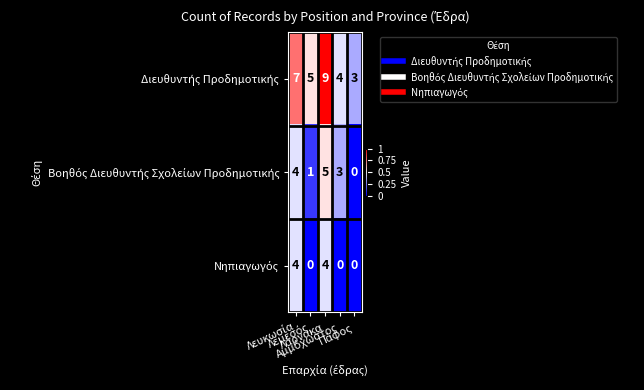

Rank the series by their maximum value, from lowest to highest.

Νηπιαγωγός, Βοηθός Διευθυντής Σχολείων Προδημοτικής, Διευθυντής Προδημοτικής